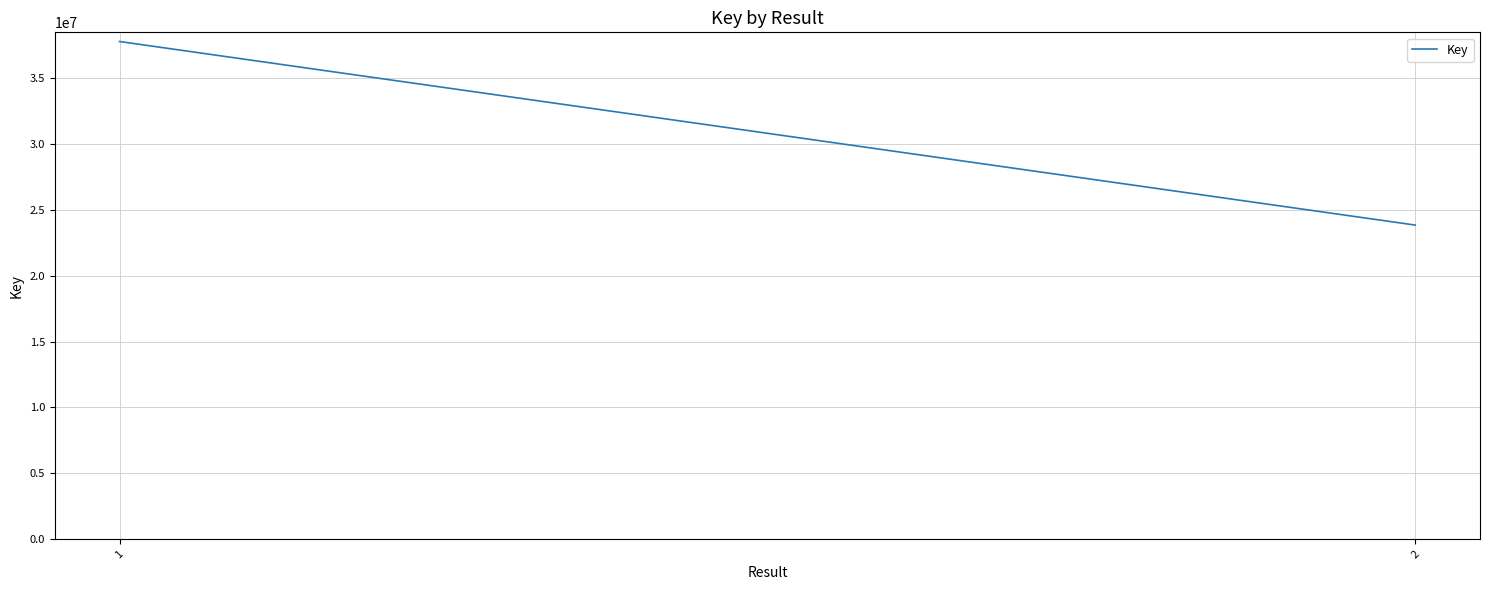

Reading left to right, list all the values displayed in this chart.

37761337	23834229